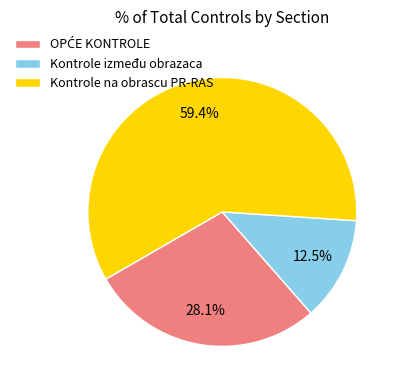

Count the number of slices in the pie.

3